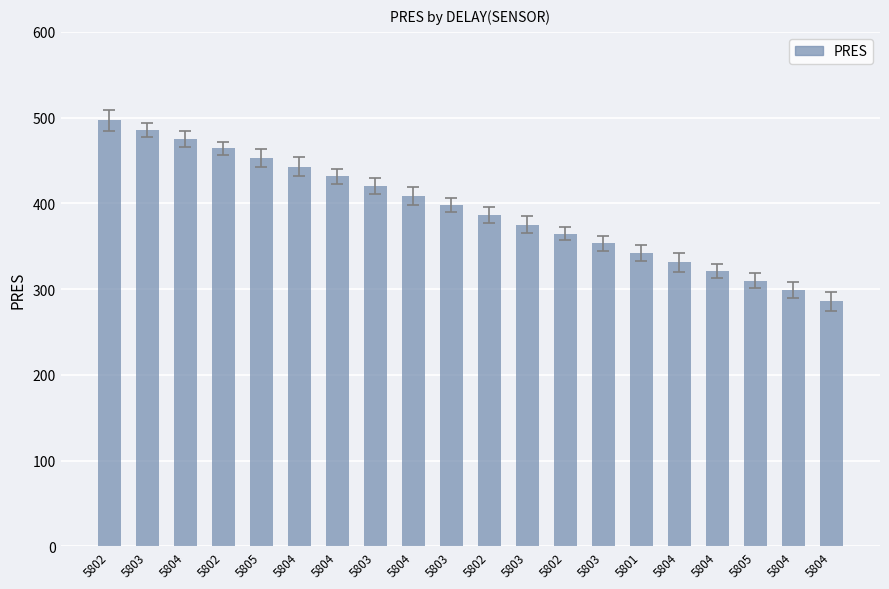

How many data points does each series have?

20